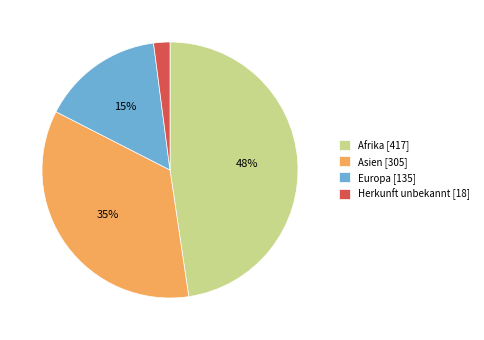

How many segments does this pie chart have?

4